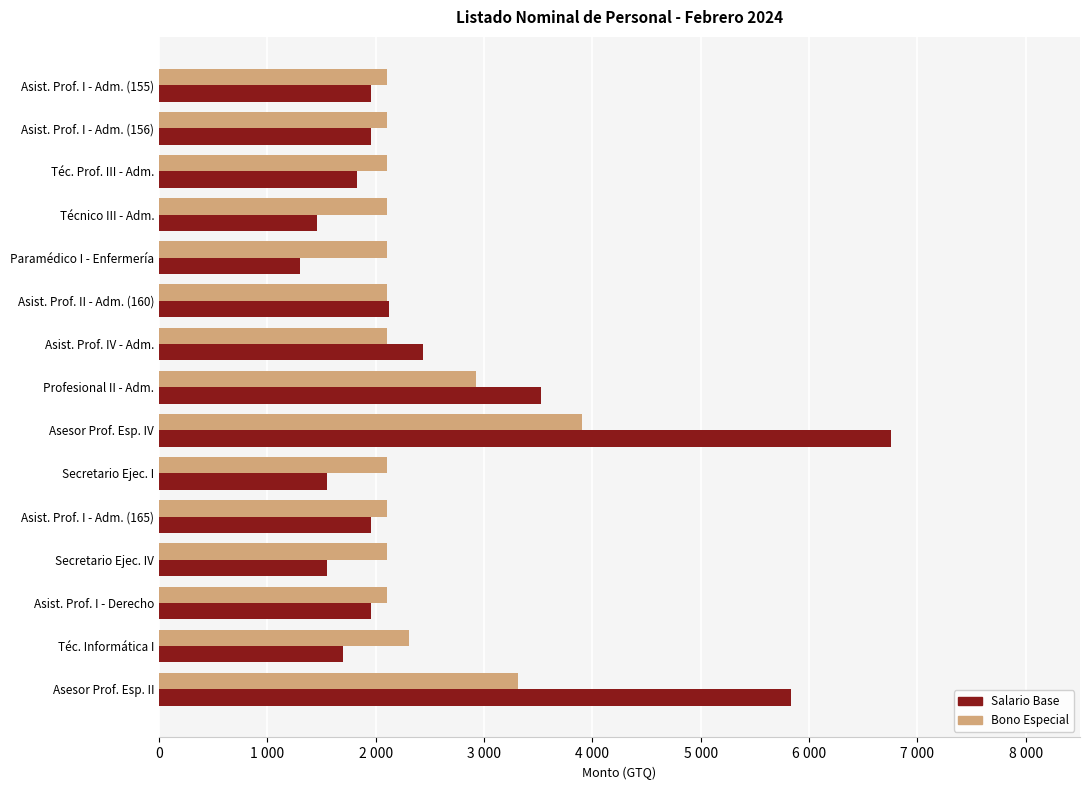

What is the lowest value of the Salario Base series?

1302